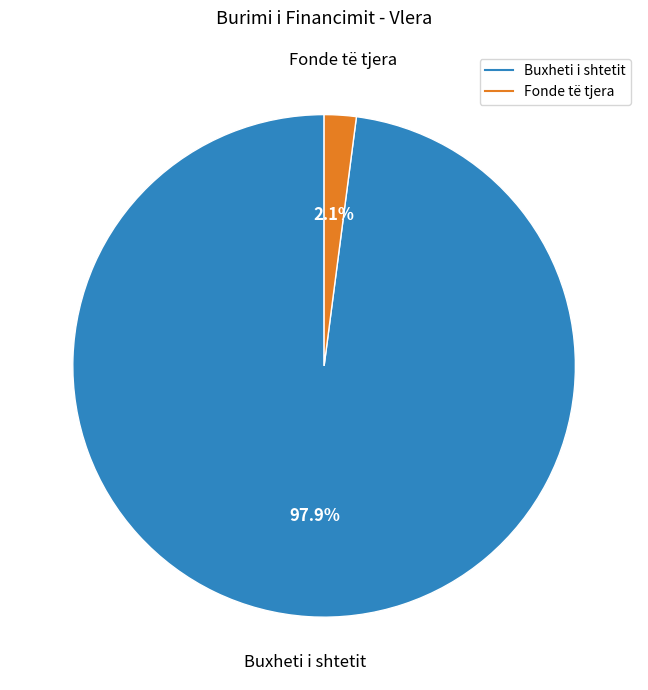

How many segments does this pie chart have?

2